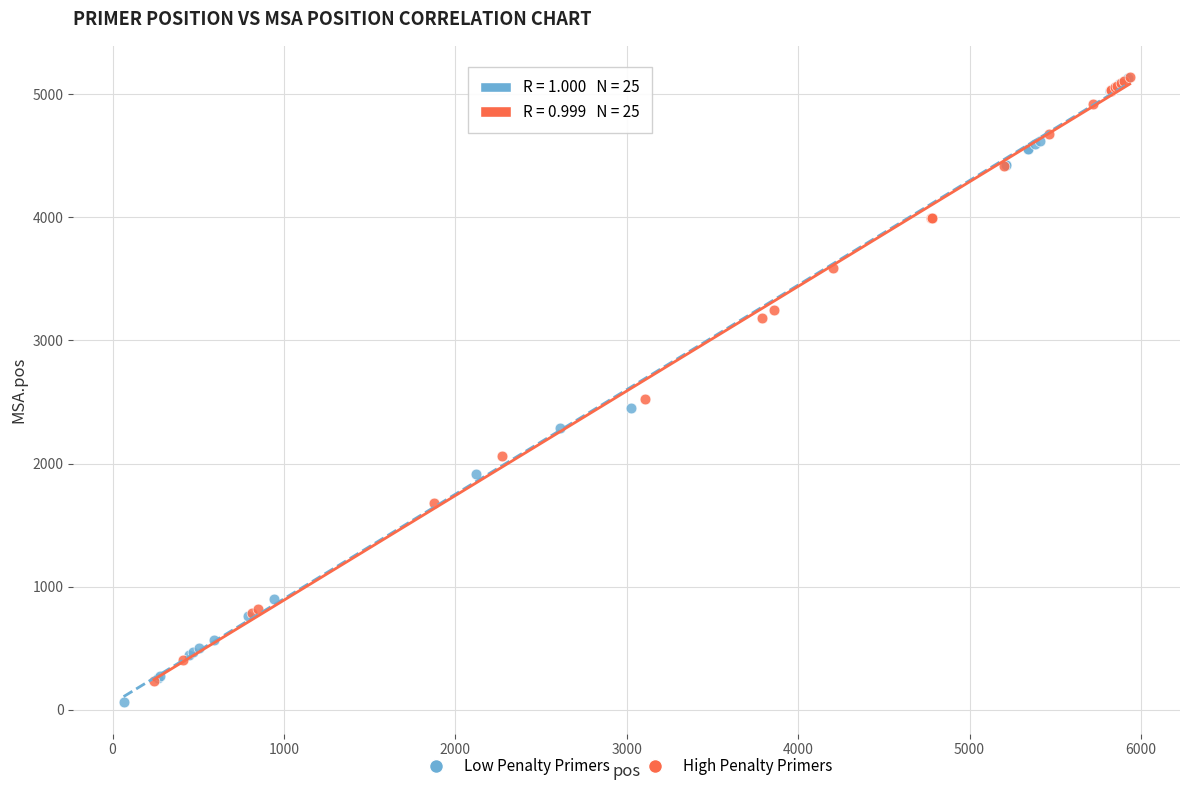

Which series has the largest Y range (max minus min)?

Low Penalty Primers